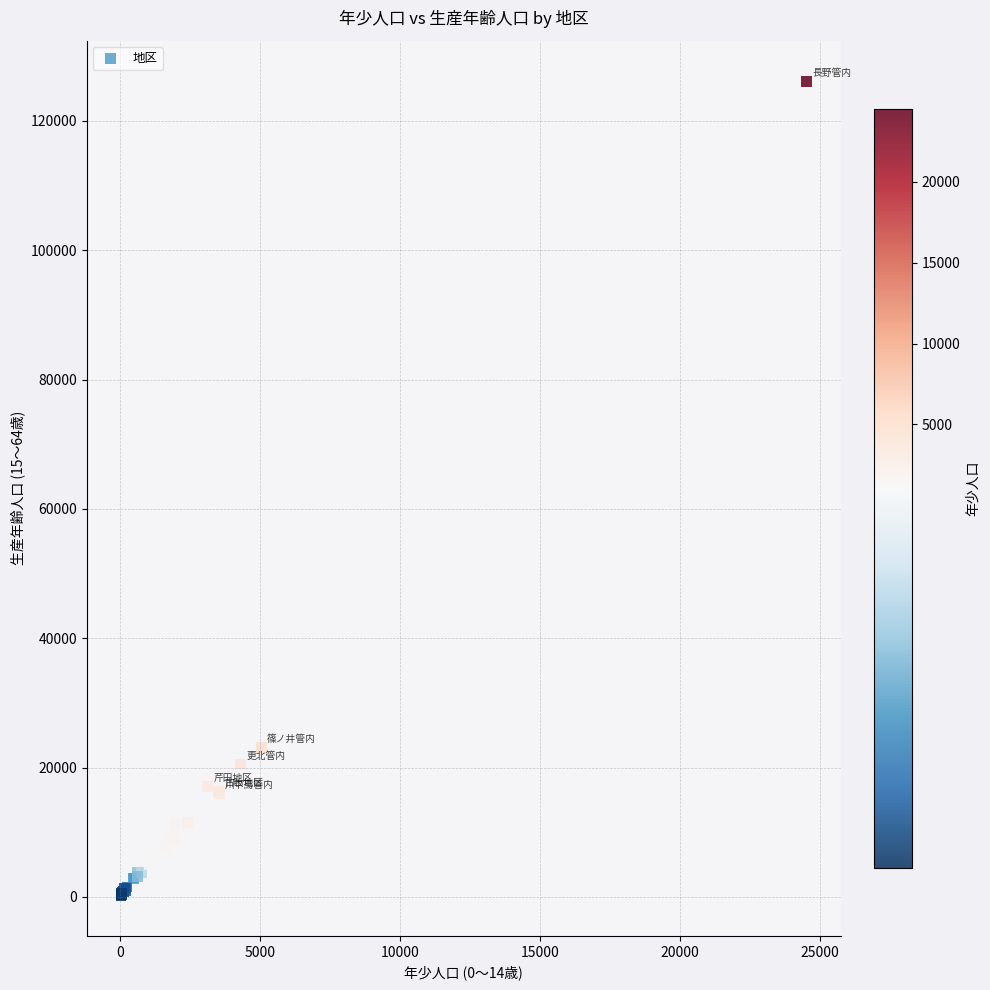

What Y value in the scatter plot is closest to 63193?

23101